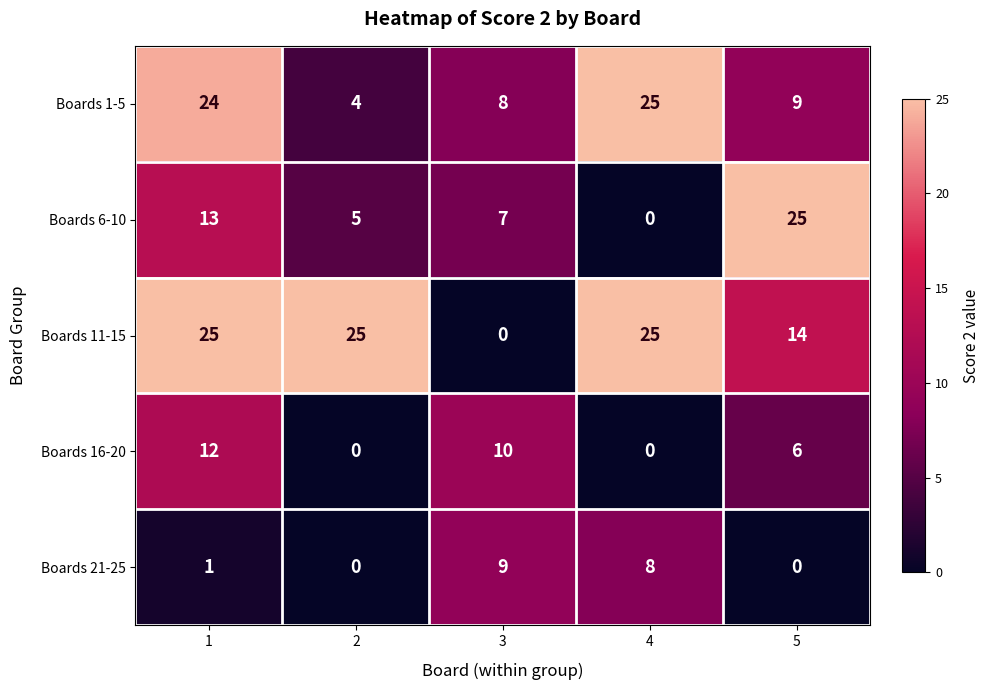

What is the total value across all series at 2?

34